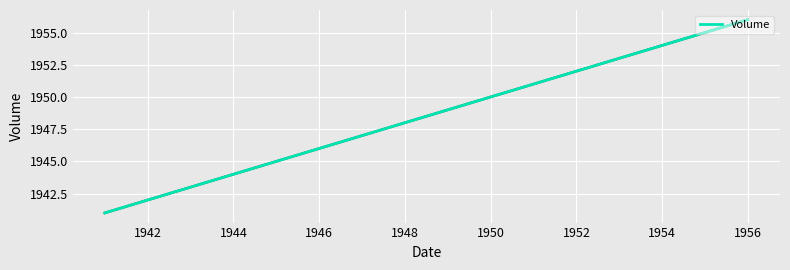

What is the average value?

1951